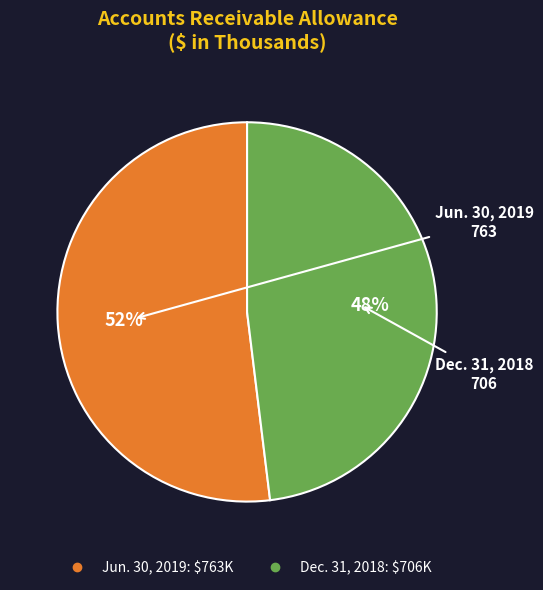

Is it true that Dec. 31, 2018 is 37% of the pie?

False